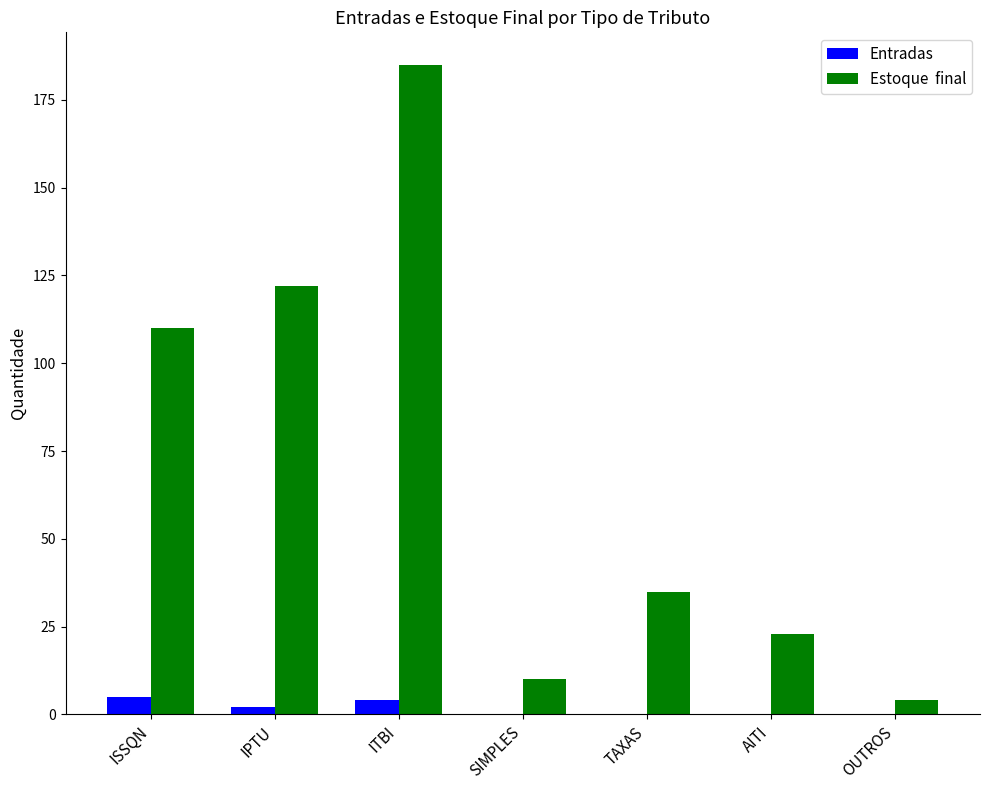

What is the maximum value shown in the chart?

185